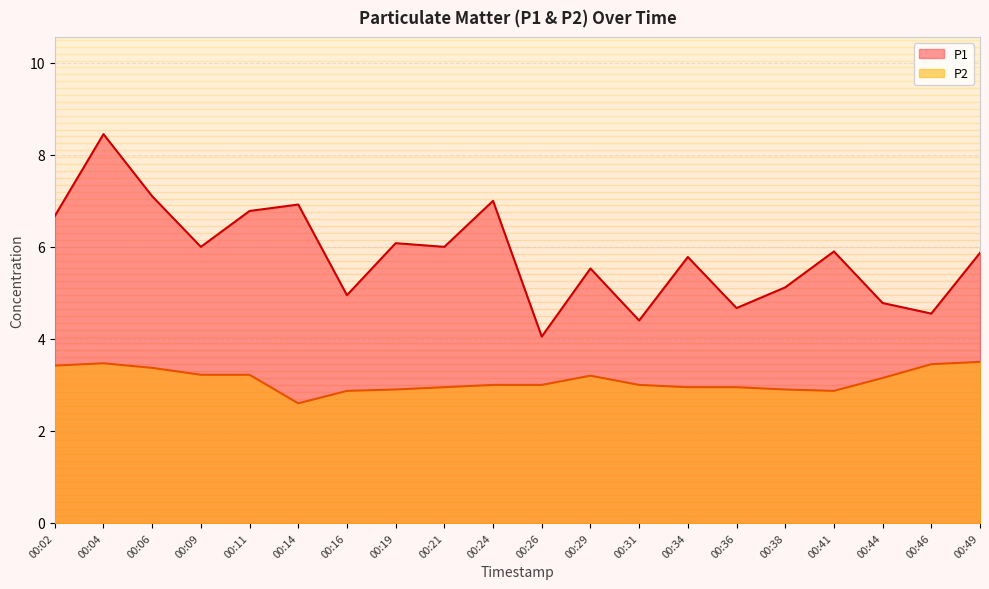

Rank the series at 00:19 from highest to lowest value.

P1, P2